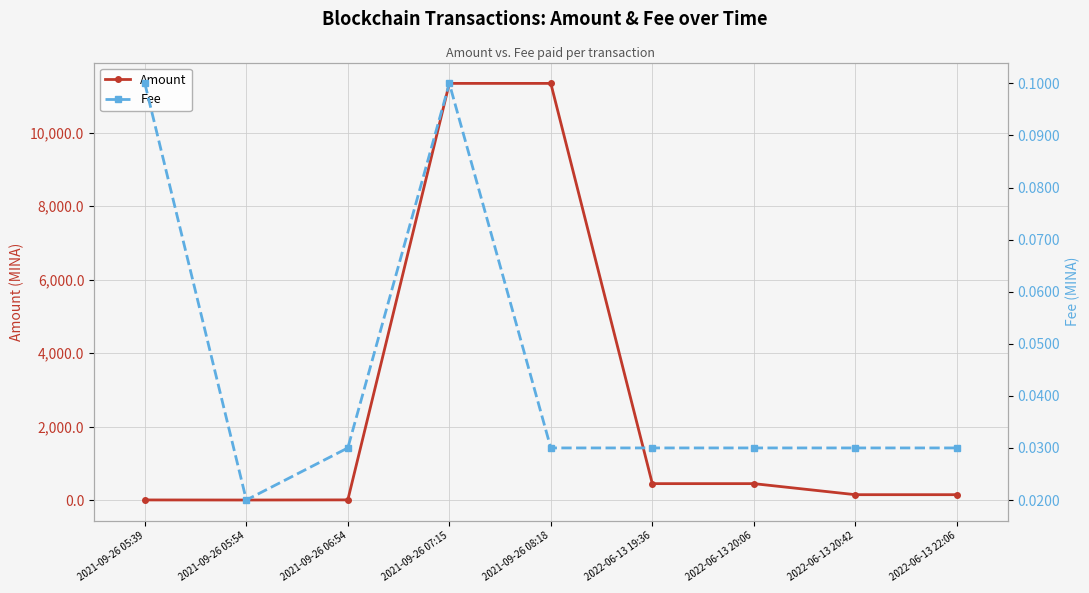

The Amount series shows 448.3 at 2022-06-13 20:06. True or false?

True